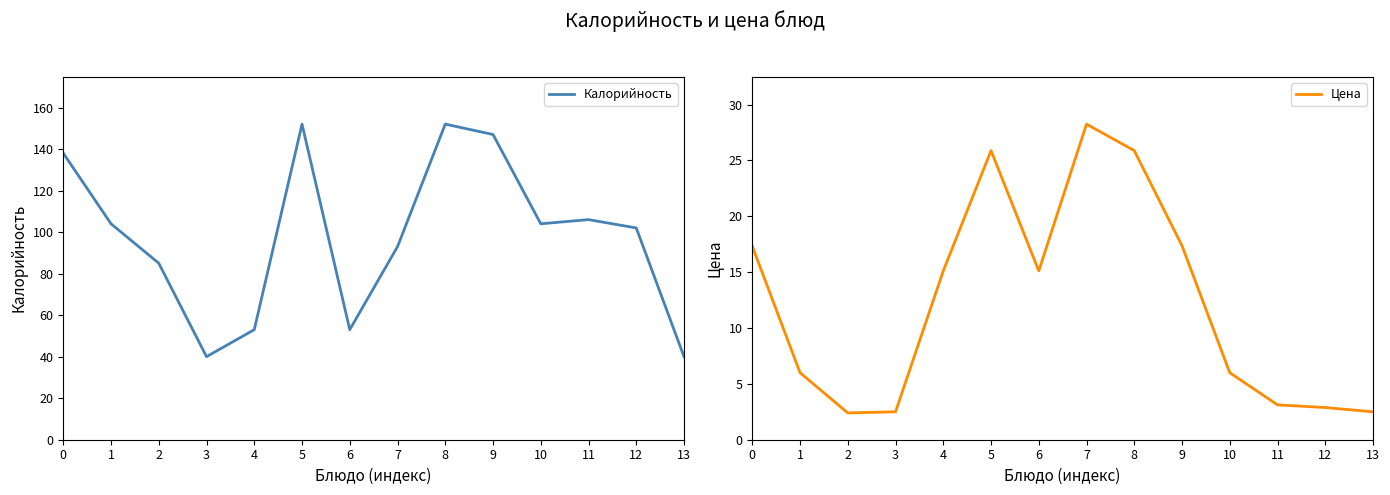

What is the difference between the second highest and second lowest values in the Цена series?

23.4